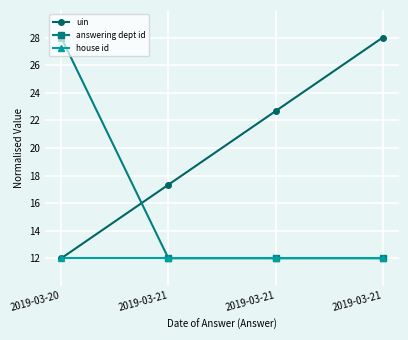

What are all the series names shown in the legend?

uin, answering dept id, house id